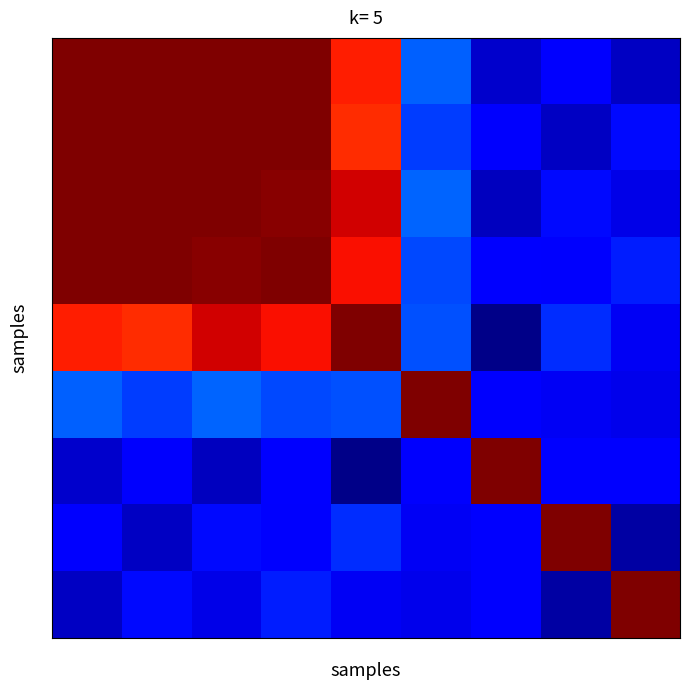

Which label corresponds to the smallest value in the chart?

6